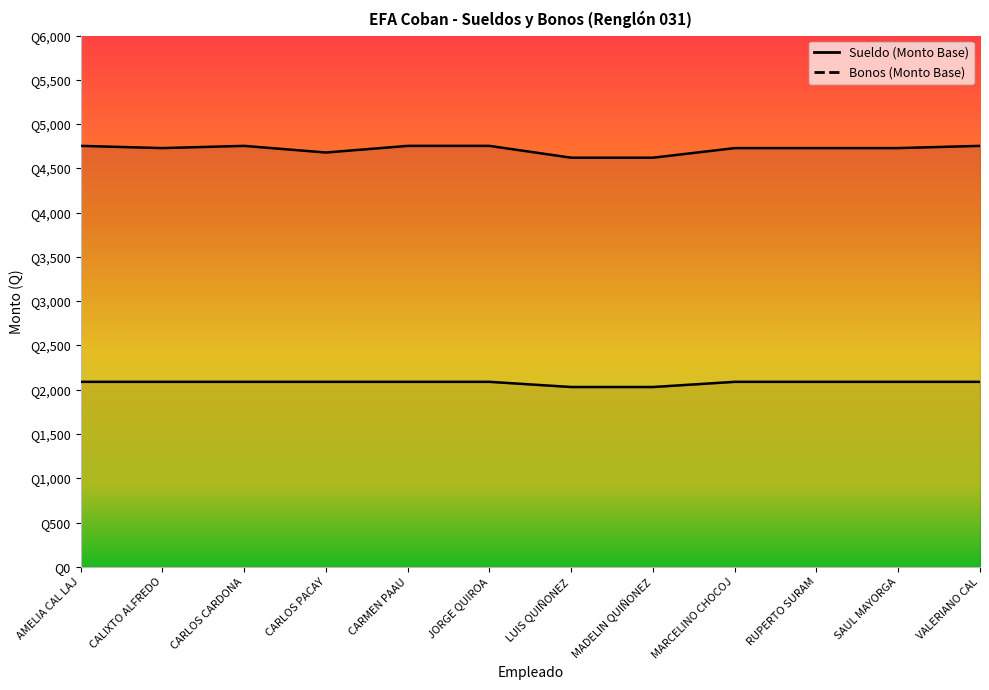

What is the average value?

2079.9